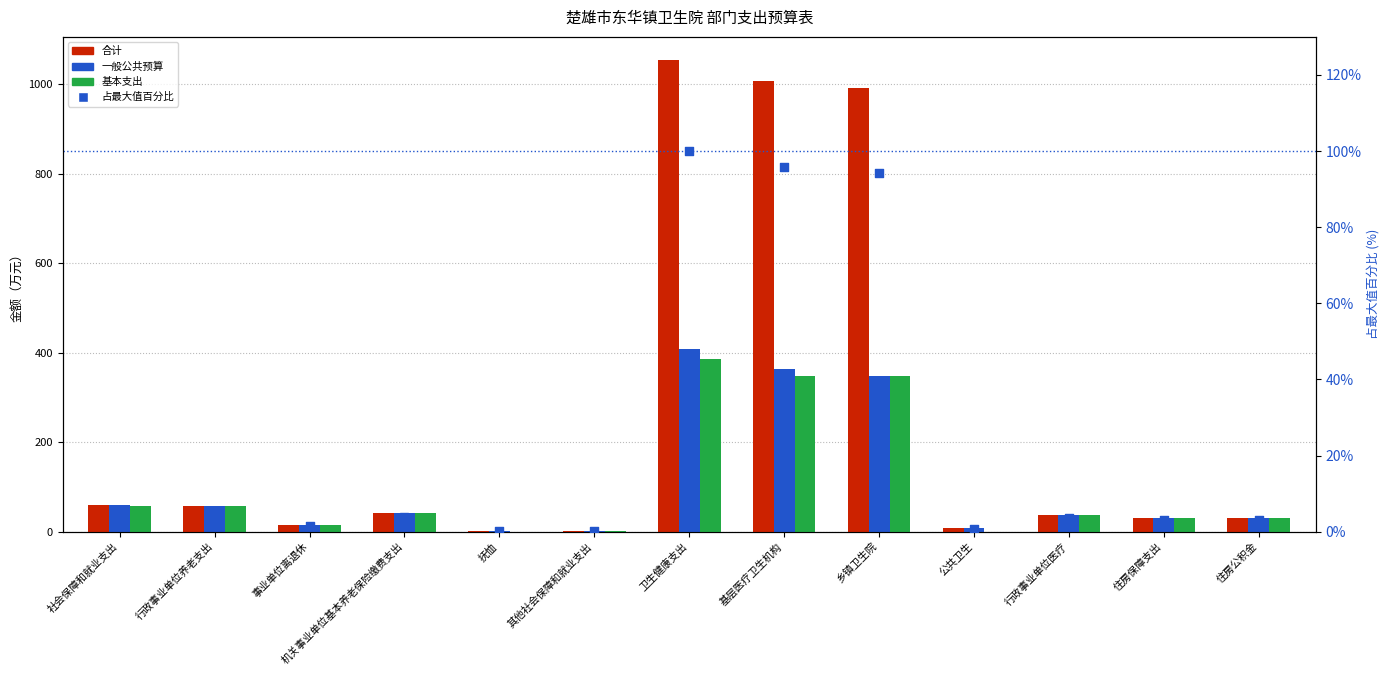

At which category is the sum across all series the highest?

卫生健康支出